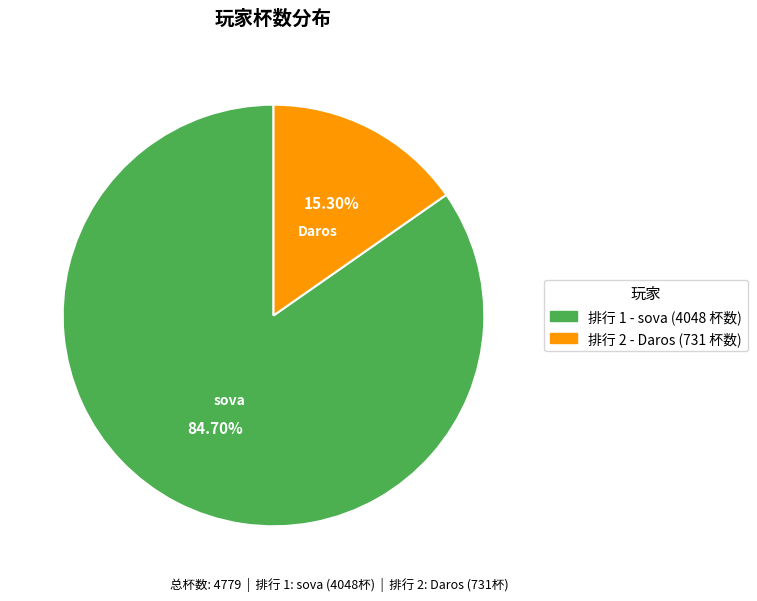

Is there a majority slice in this chart?

Yes